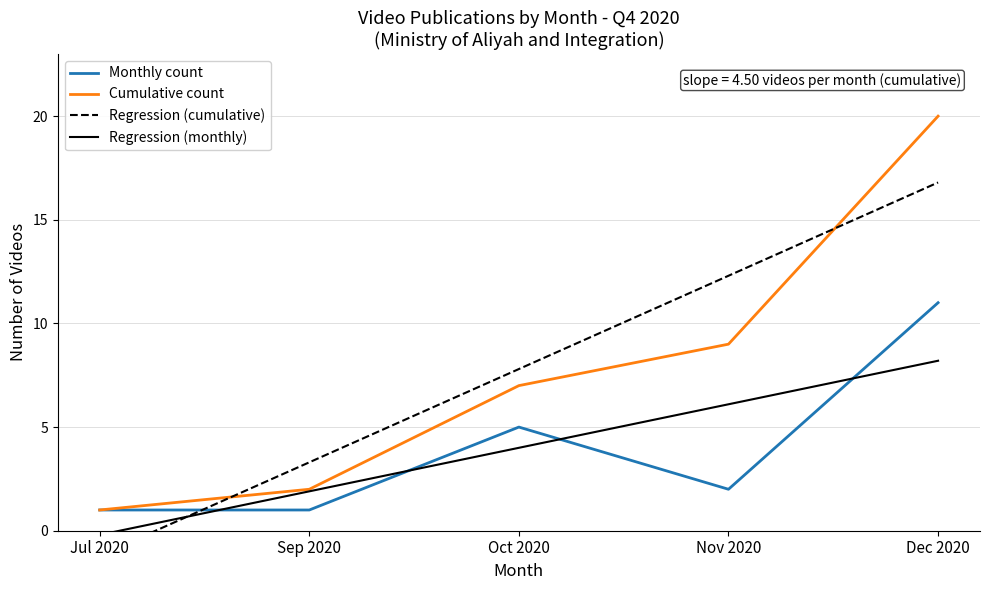

The value of Cumulative count at Oct 2020 is 11.6. True or false?

False